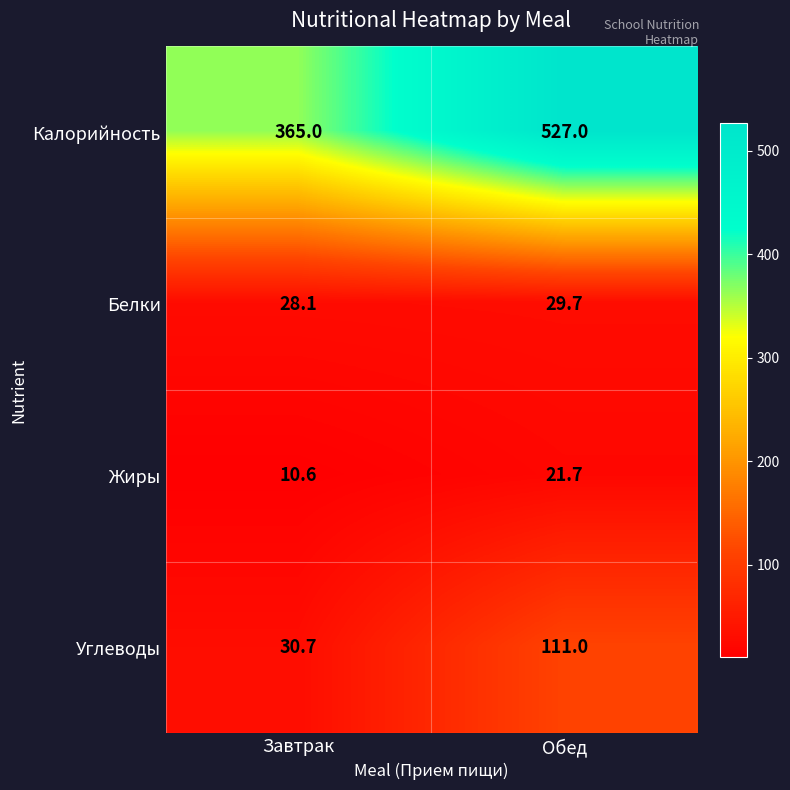

Which series has the largest total across all categories?

Калорийность